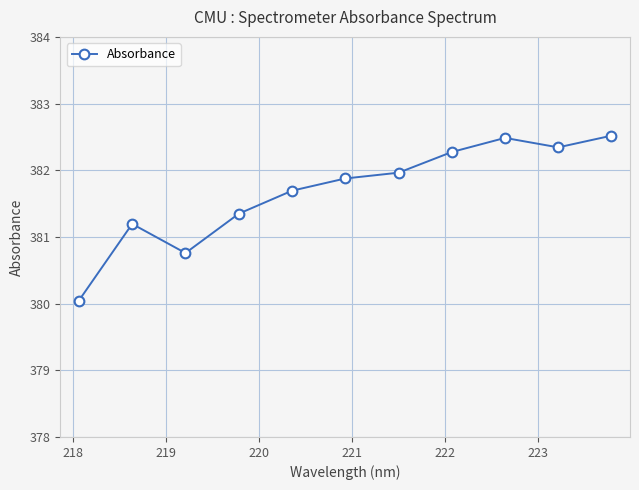

Reading left to right, extract all data points from this chart.

380.0	381.2	380.8	381.3	381.7	381.9	382.0	382.3	382.5	382.3	382.5